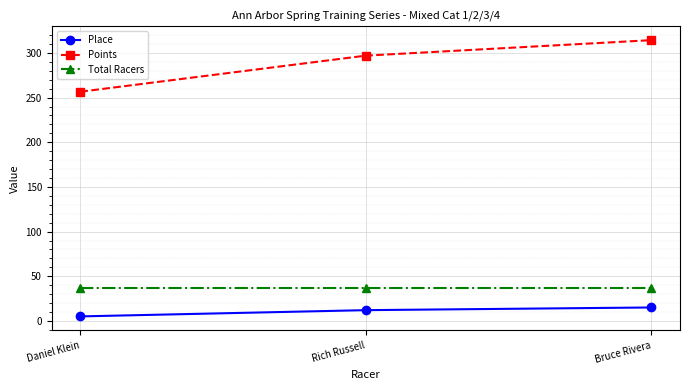

Is the value of Points at Bruce Rivera greater than the value of Place at Rich Russell?

Yes